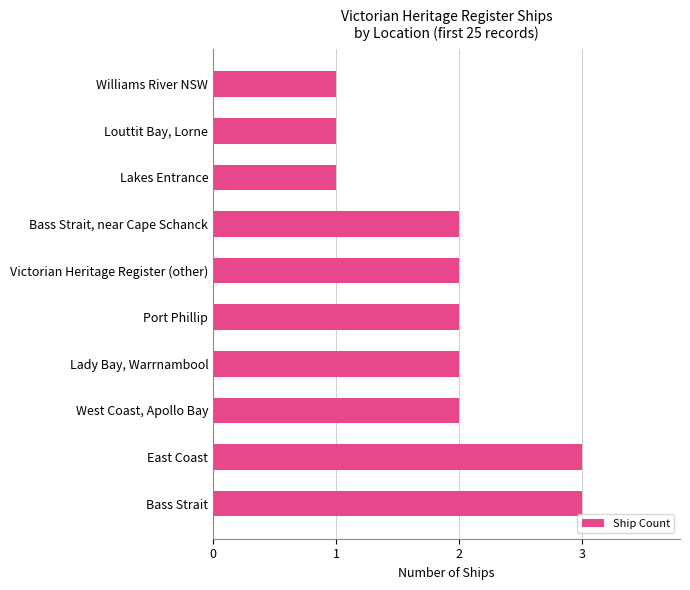

Reading top to bottom, transcribe all the data shown in this chart.

1	1	1	2	2	2	2	2	3	3